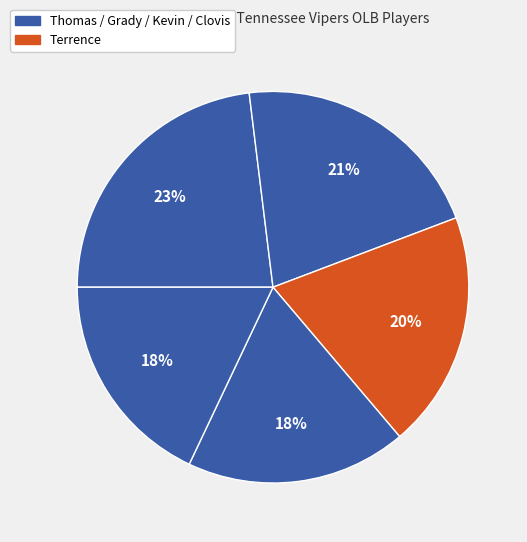

How many segments does this pie chart have?

5